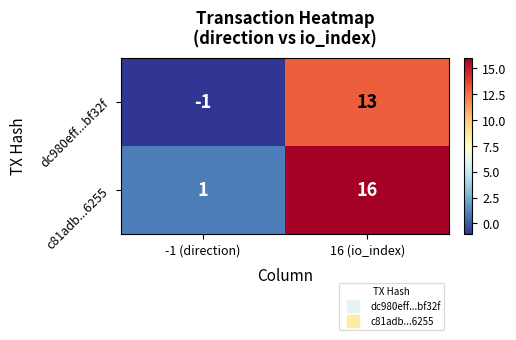

The value of dc980eff...bf32f at 16 (io_index) is 21. True or false?

False